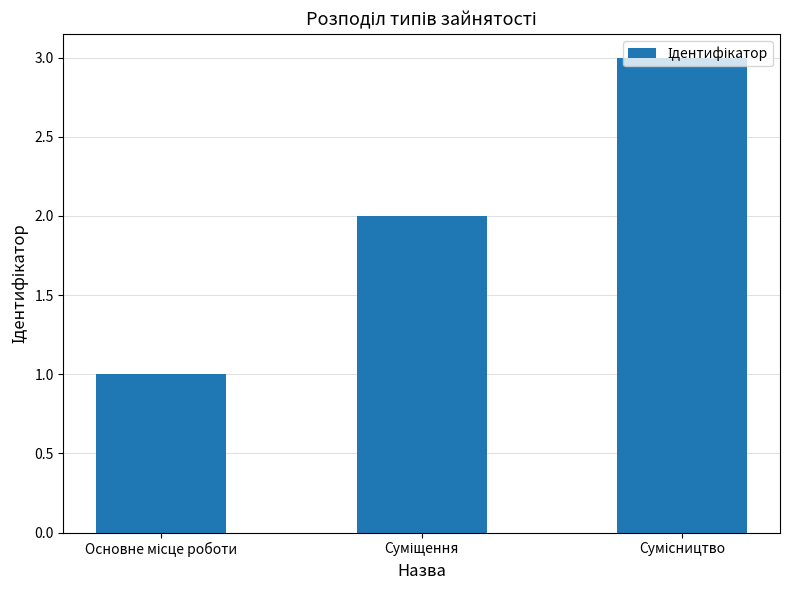

What is the sum of all values?

6